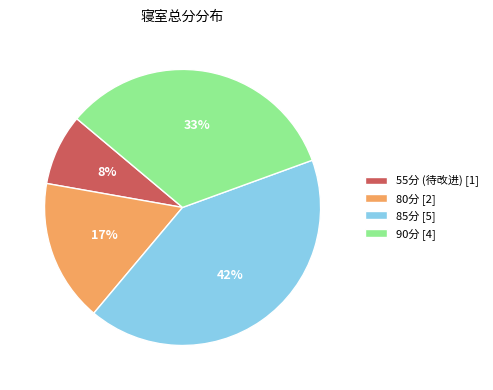

Combined, do 90分 [4] and 85分 [5] account for over 50%?

Yes